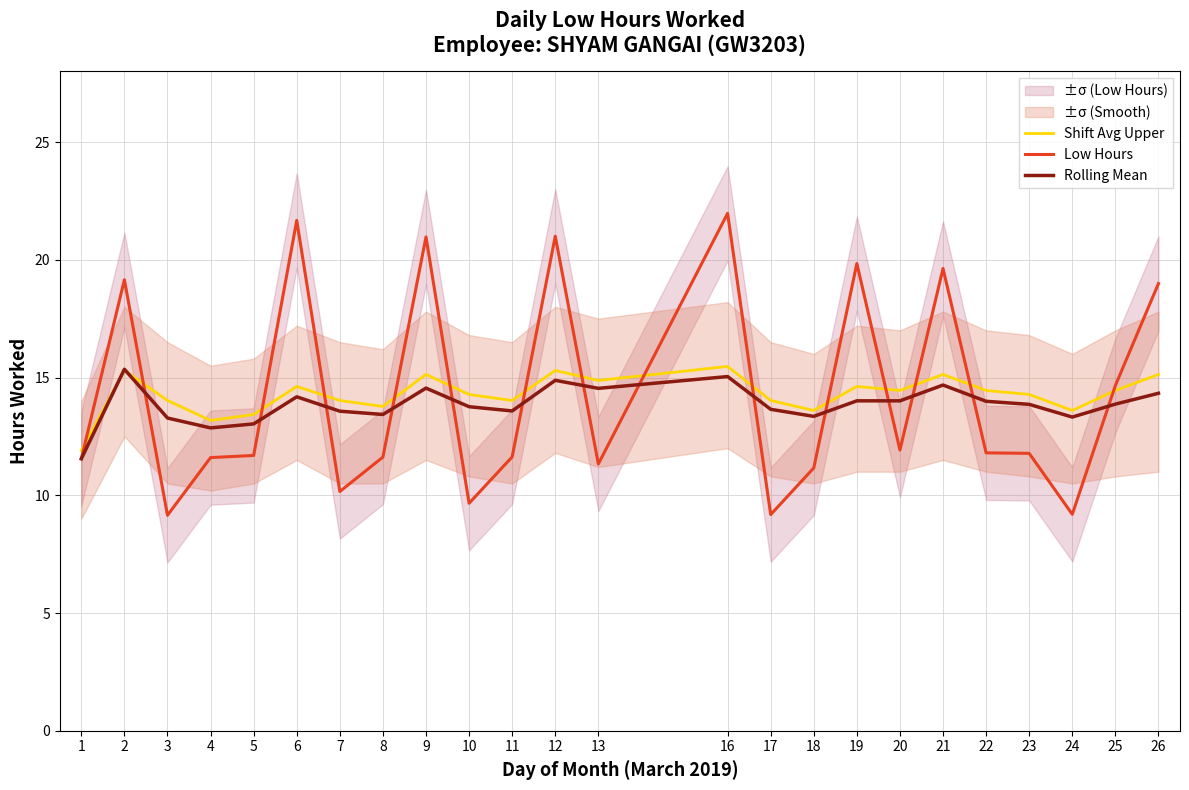

At how many categories does at least one series exceed 14?

18